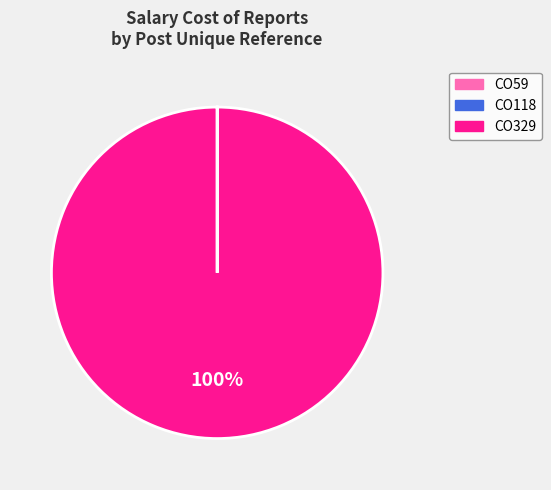

Does any single category account for the majority?

Yes